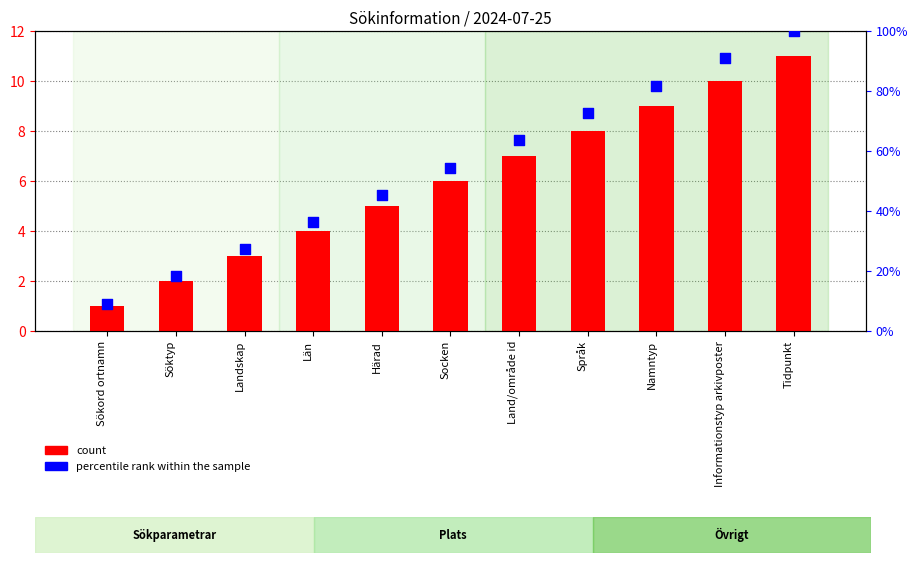

Is the value of percentile rank within the sample at Län greater than the value of count at Socken?

Yes